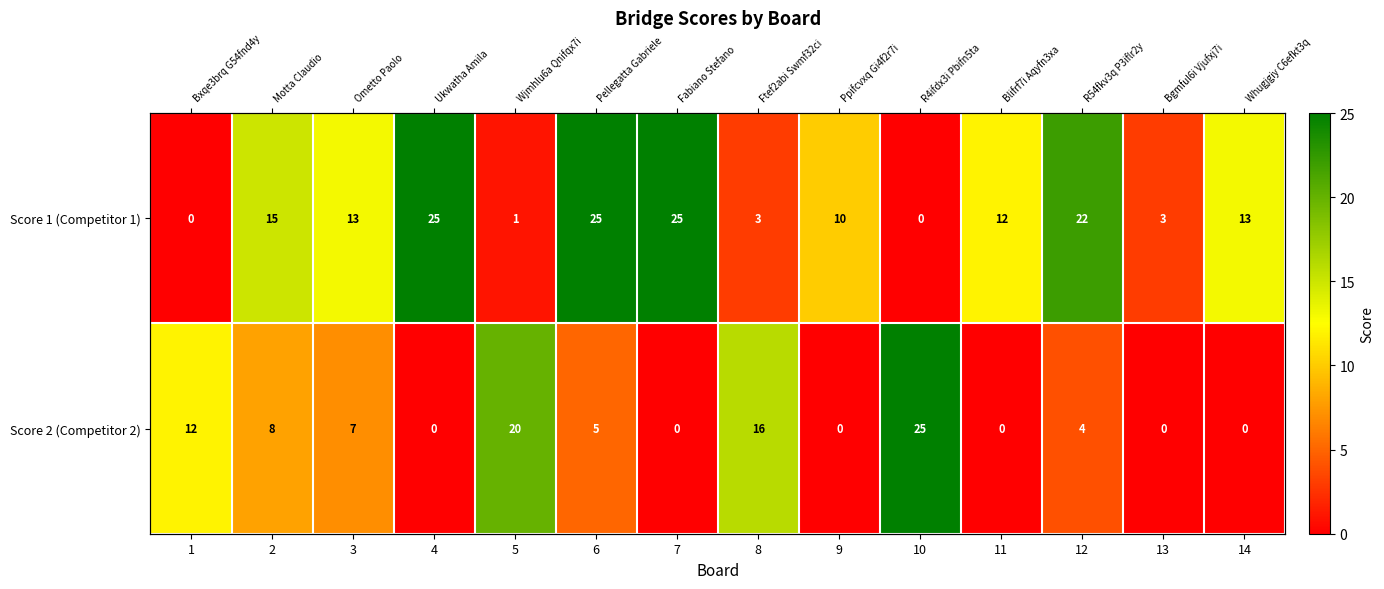

List the labels in order of Score 2 (Competitor 2) value, largest first.

10, 5, 8, 1, 2, 3, 6, 12, 4, 7, 9, 11, 13, 14